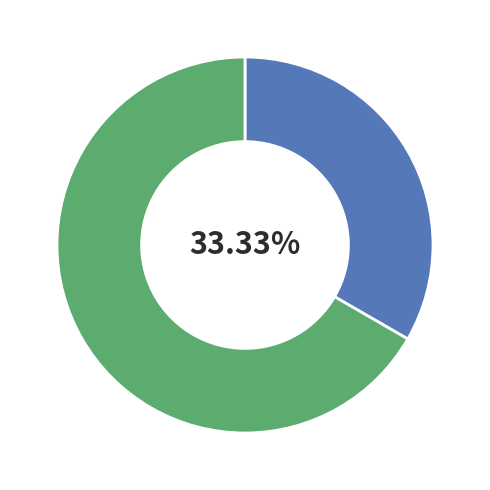

Does any single category account for the majority?

Yes